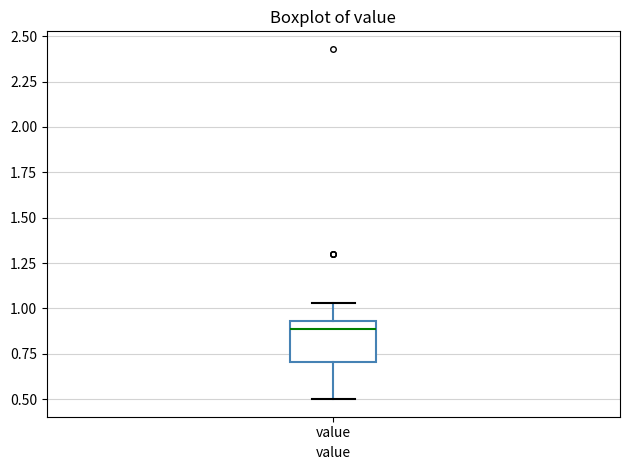

Where is the lower edge of the box for value on the y-axis? The values are not printed on the chart, so give them approximately, as read against the axis.

0.70